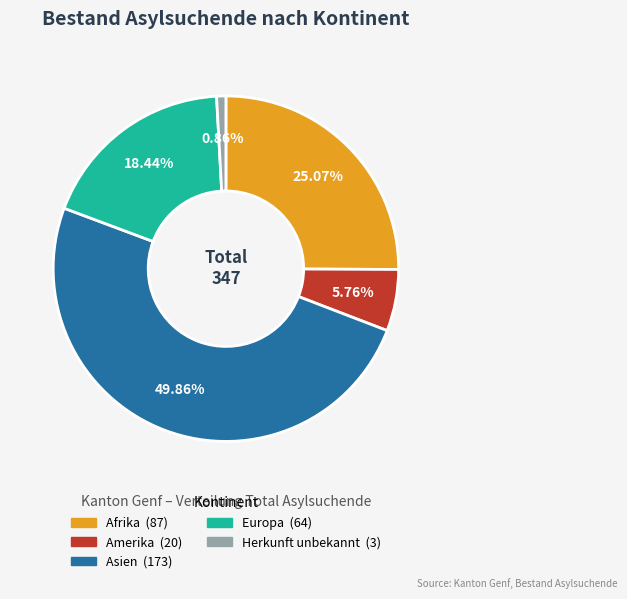

True or false: Asien accounts for 50% of the total.

True